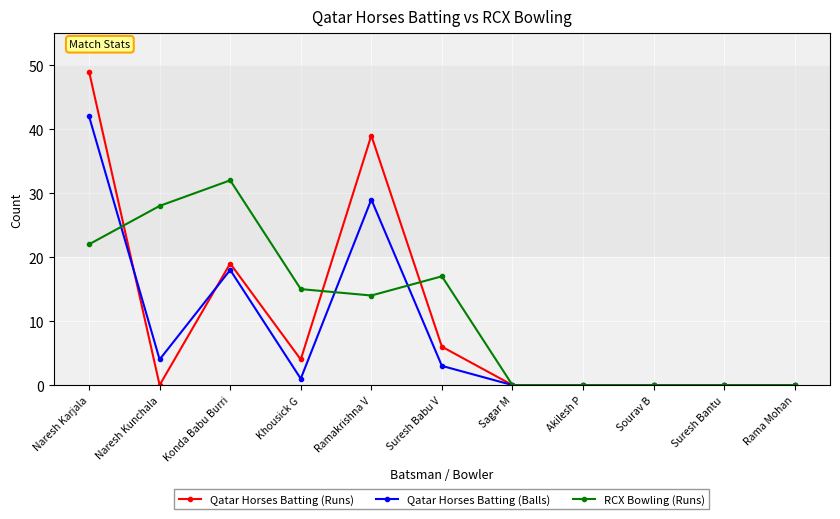

What is the spread (max minus min) of values at Ramakrishna V?

25